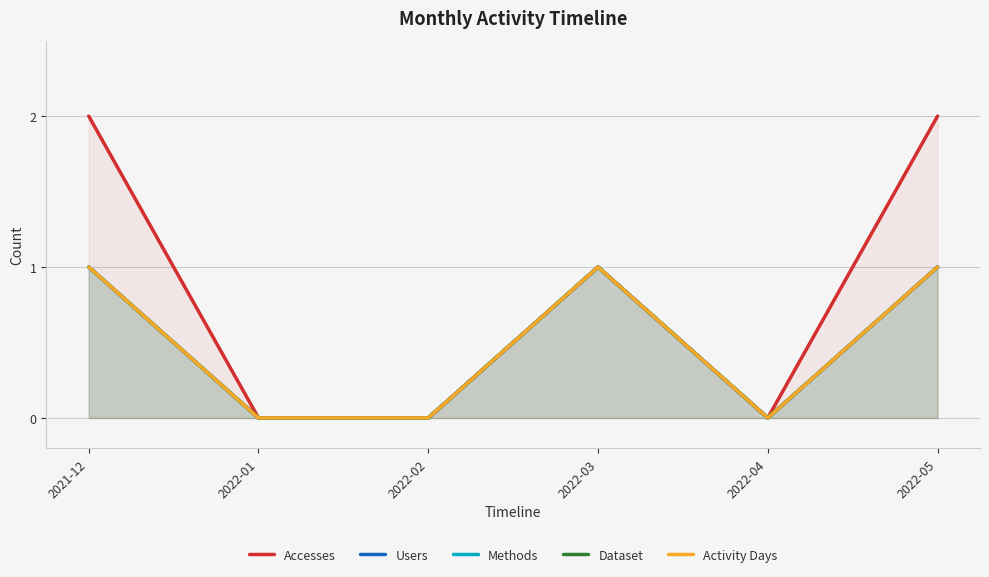

True or false: Methods has more than 1 points higher than both neighbors.

False